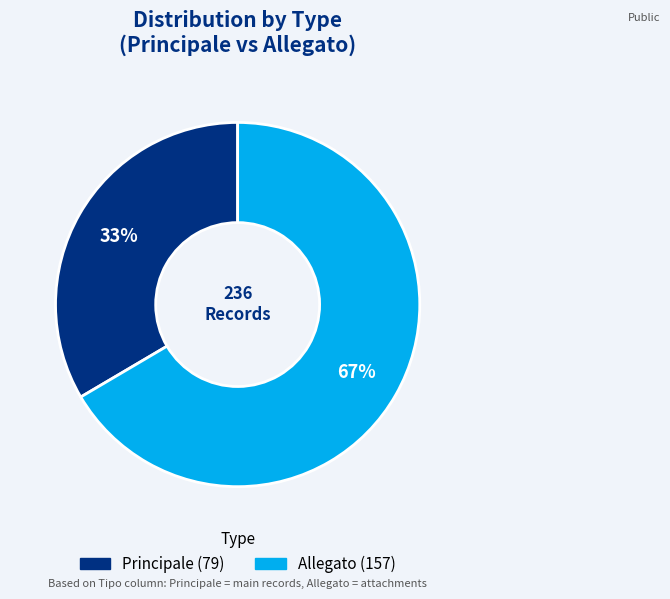

Which category has the biggest portion of the pie?

Allegato